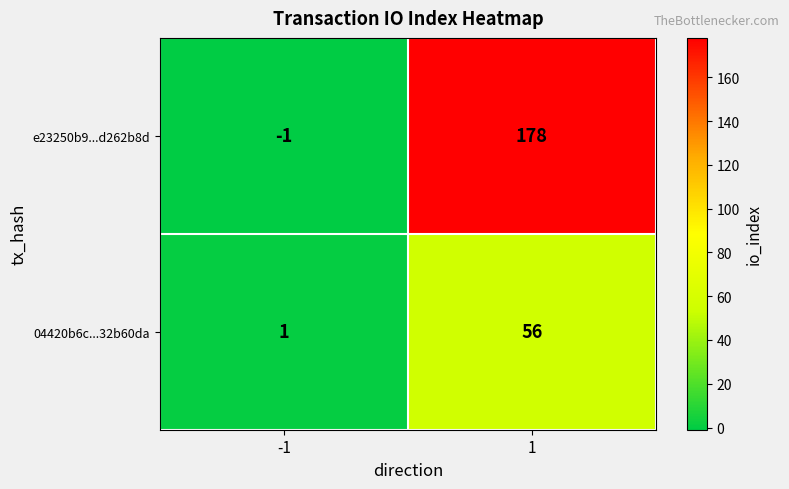

Reading left to right, list all the values displayed in this chart.

e23250b9...d262b8d: -1	178
04420b6c...32b60da: 1	56